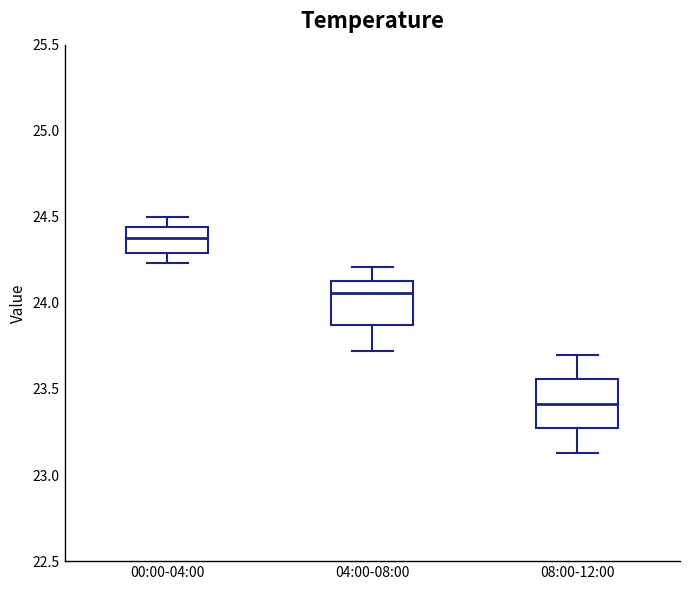

Reading left to right, transcribe this box plot: for each box, give where its median line is, the range the box spans, and where its two whiskers end, as read against the y-axis. The values are not printed on the chart, so give them approximately, as read against the axis.

00:00-04:00: median 24.40, box 24.30 to 24.45, whiskers 24.25 to 24.50
04:00-08:00: median 24.05, box 23.85 to 24.15, whiskers 23.70 to 24.20
08:00-12:00: median 23.40, box 23.25 to 23.55, whiskers 23.15 to 23.70